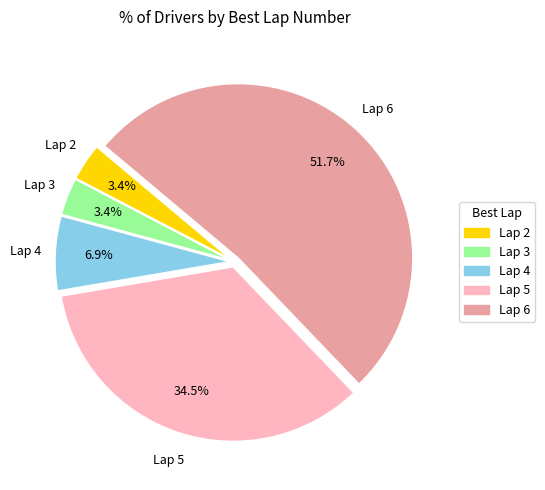

What percentage do Lap 3 and Lap 4 together represent?

10.3%